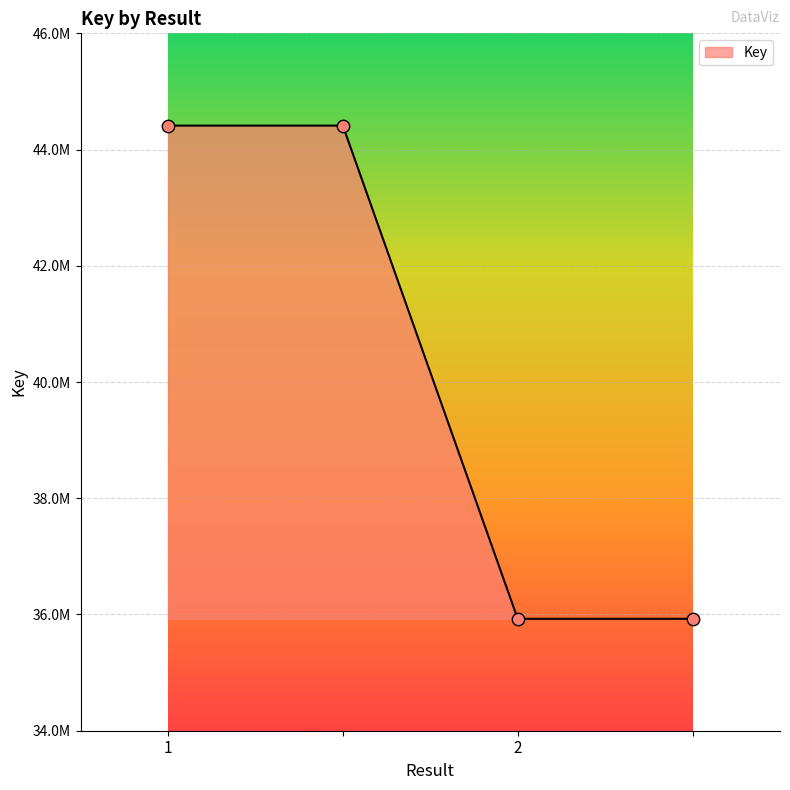

Is this an area chart (filled region under the line)?

Yes